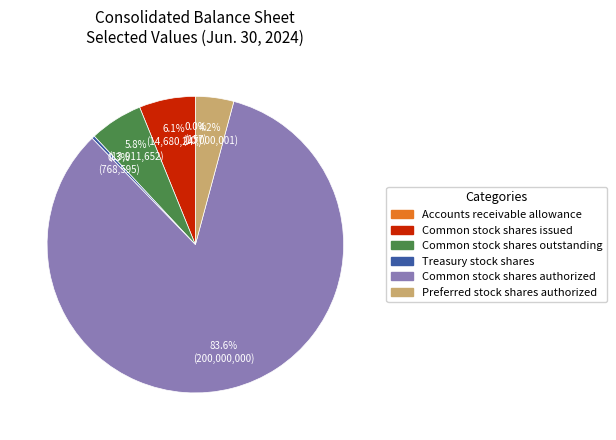

Between Common stock shares authorized and Treasury stock shares, which is larger?

Common stock shares authorized